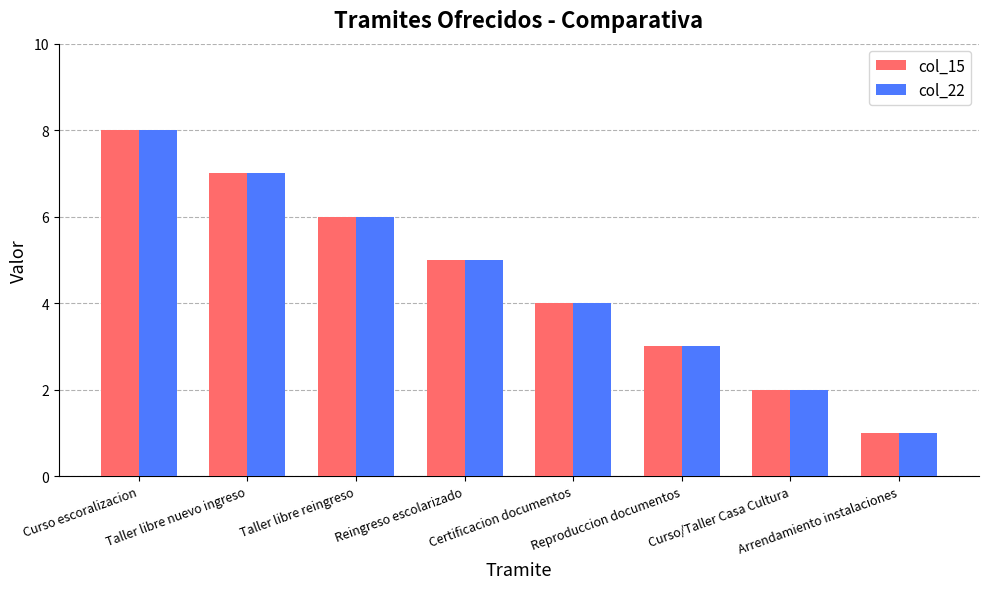

What is the difference between the second highest and second lowest values in the col_22 series?

5